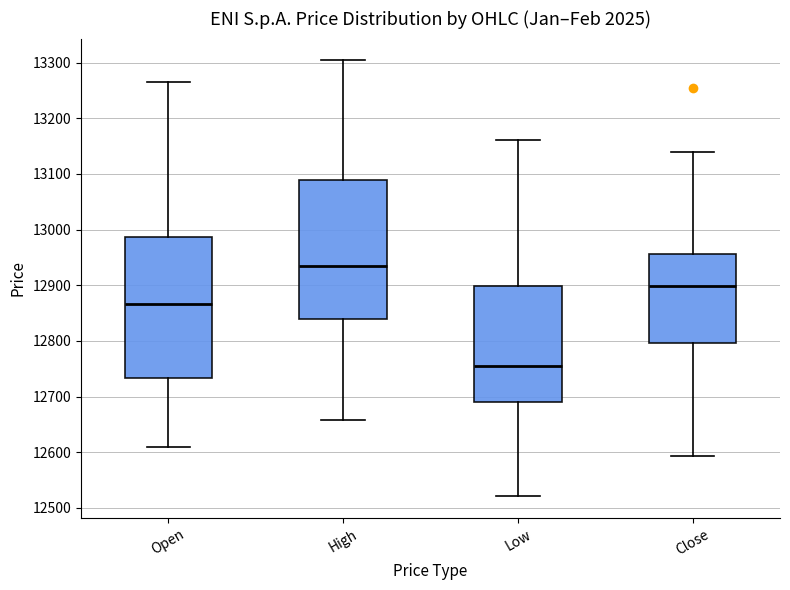

Reading left to right, transcribe this box plot: for each box, give where its median line is, the range the box spans, and where its two whiskers end, as read against the y-axis. The values are not printed on the chart, so give them approximately, as read against the axis.

Open: median 12870, box 12730 to 12990, whiskers 12610 to 13270
High: median 12930, box 12840 to 13090, whiskers 12660 to 13300
Low: median 12760, box 12690 to 12900, whiskers 12520 to 13160
Close: median 12900, box 12800 to 12960, whiskers 12590 to 13140